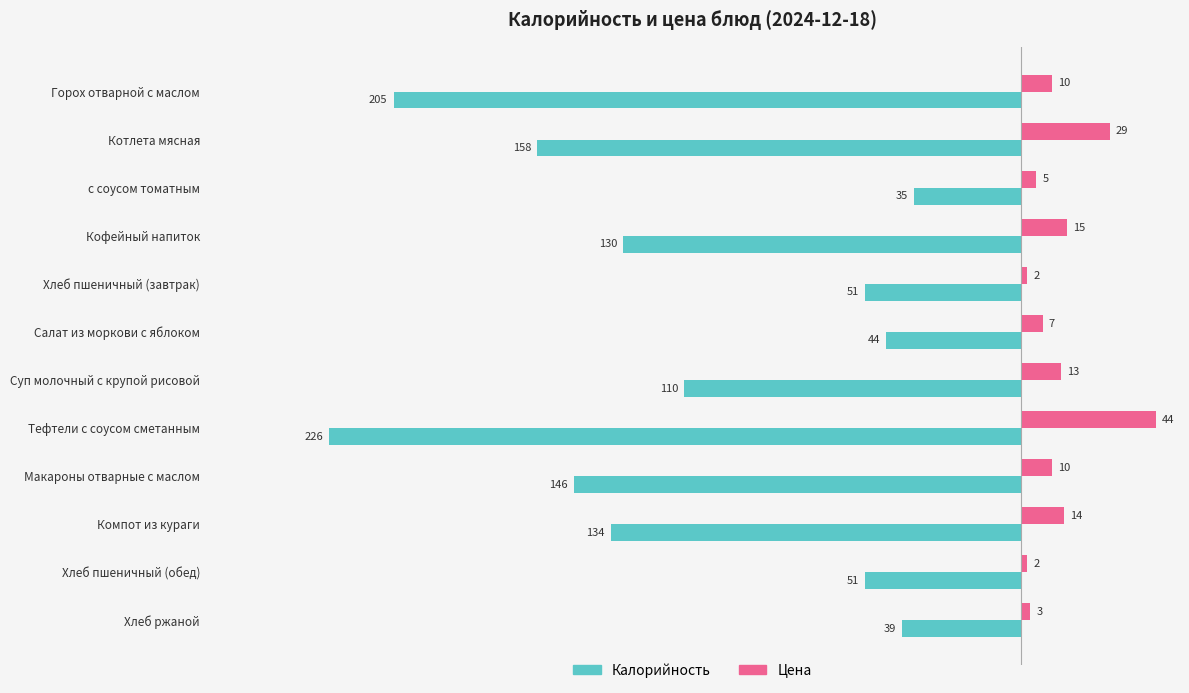

Which series has the widest spread of values?

Калорийность